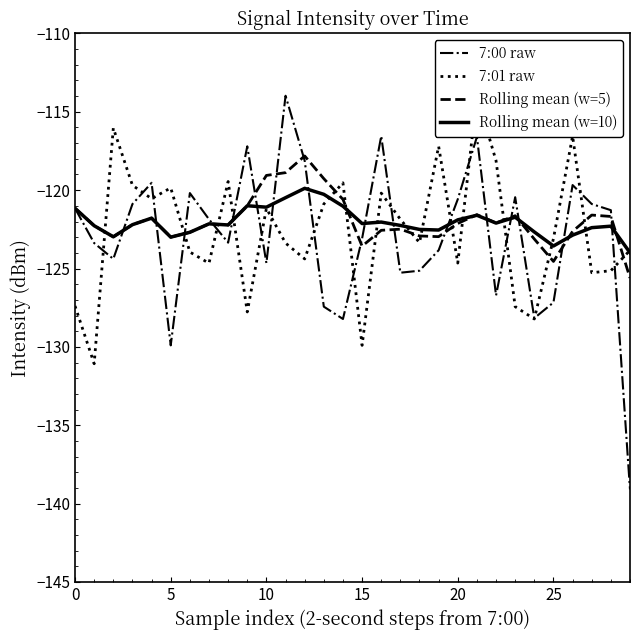

How many interior local peaks does the 7:00 raw series have?

8